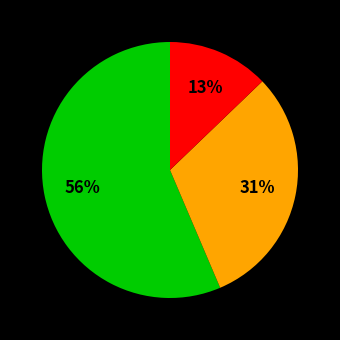

To the nearest percent, what is the average slice percentage?

33%